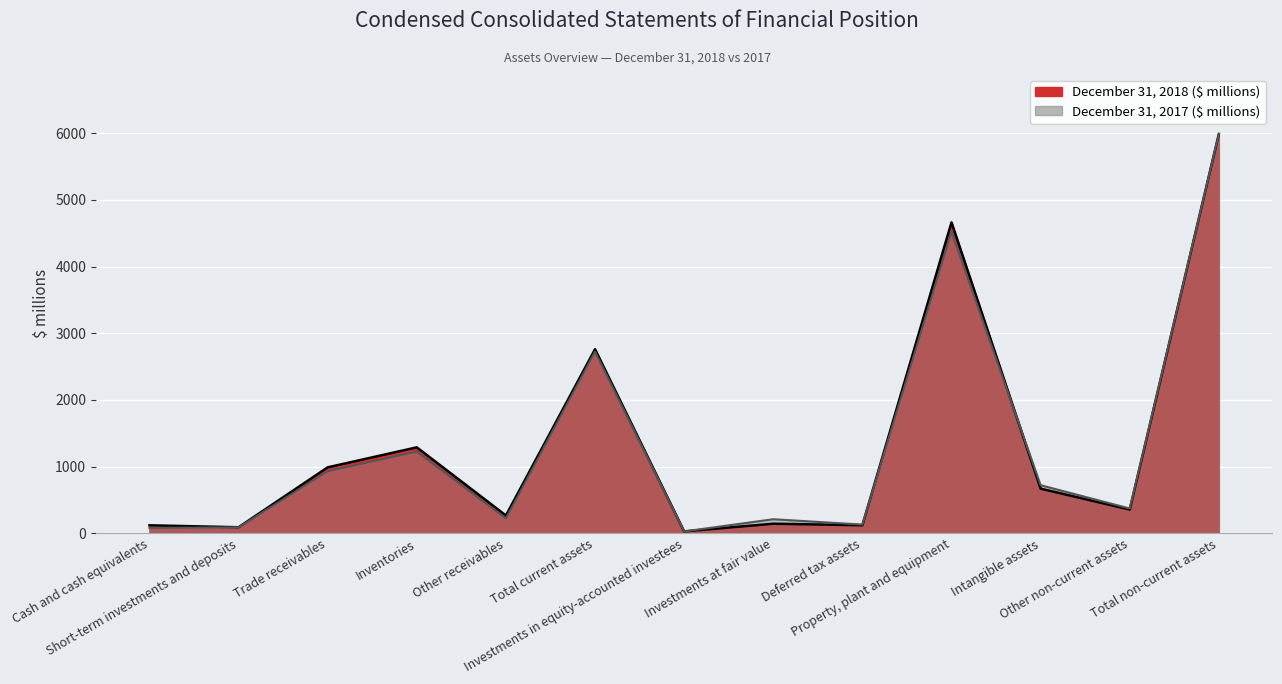

Which label corresponds to the largest value in the chart?

Total non-current assets